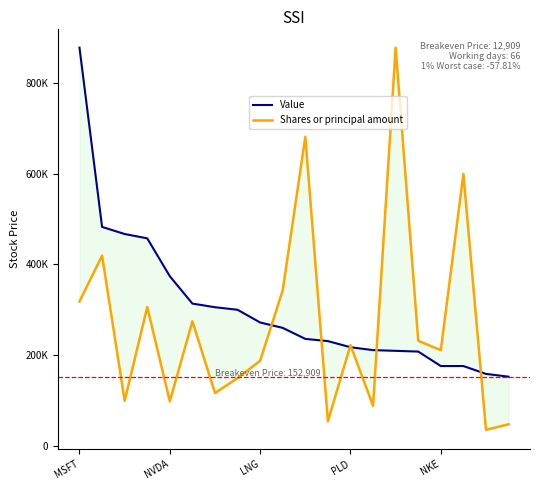

How many interior local peaks does the Value series have?

1